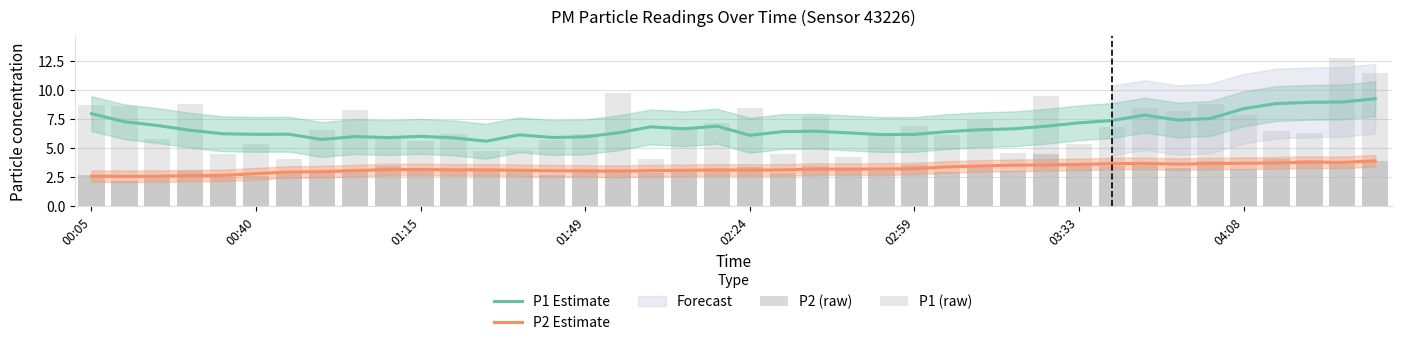

What is the value of the P1 (raw) bar at the 30th from the left?

9.5